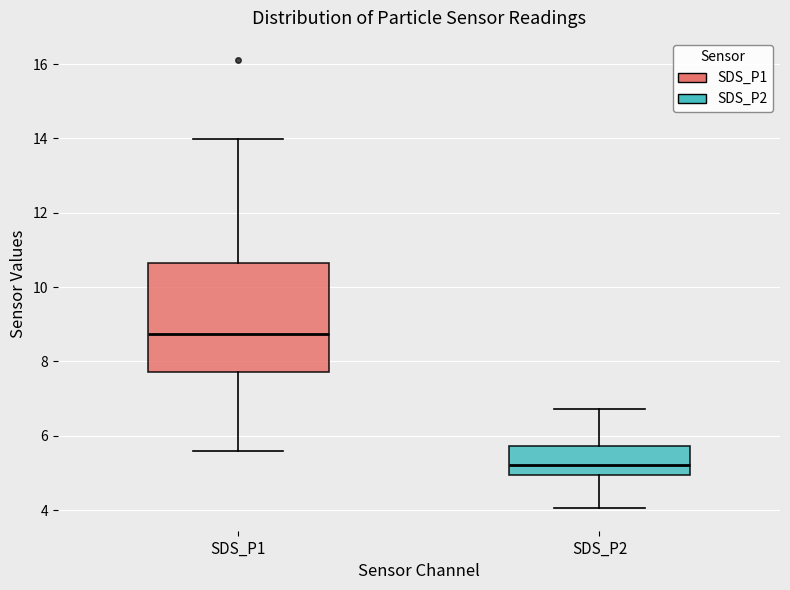

Reading left to right, transcribe this box plot: for each box, give where its median line is, the range the box spans, and where its two whiskers end, as read against the y-axis. The values are not printed on the chart, so give them approximately, as read against the axis.

SDS_P1: median 8.8, box 7.8 to 10.6, whiskers 5.6 to 14.0
SDS_P2: median 5.2, box 5.0 to 5.8, whiskers 4.0 to 6.8